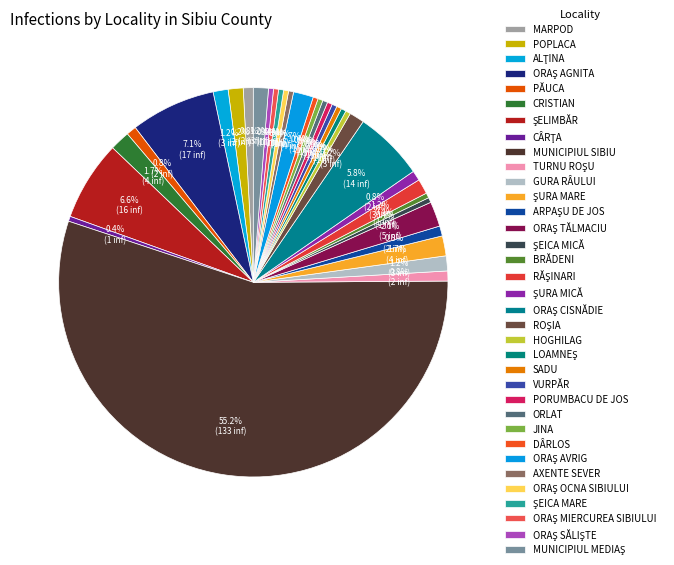

Which slice represents more than half of the pie?

MUNICIPIUL SIBIU